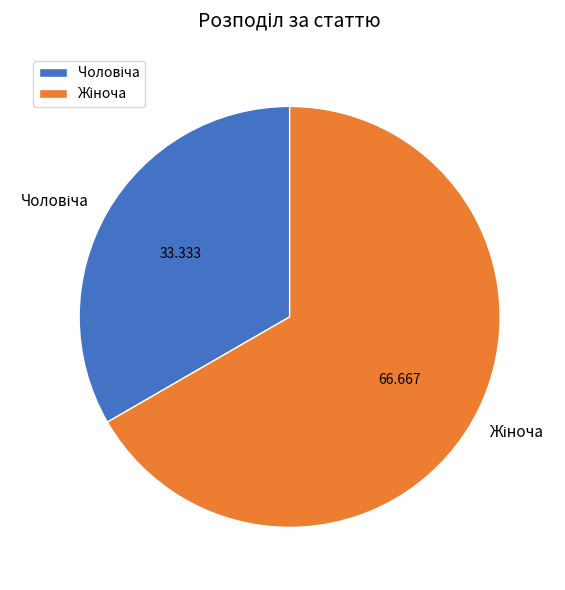

Count the number of slices in the pie.

2